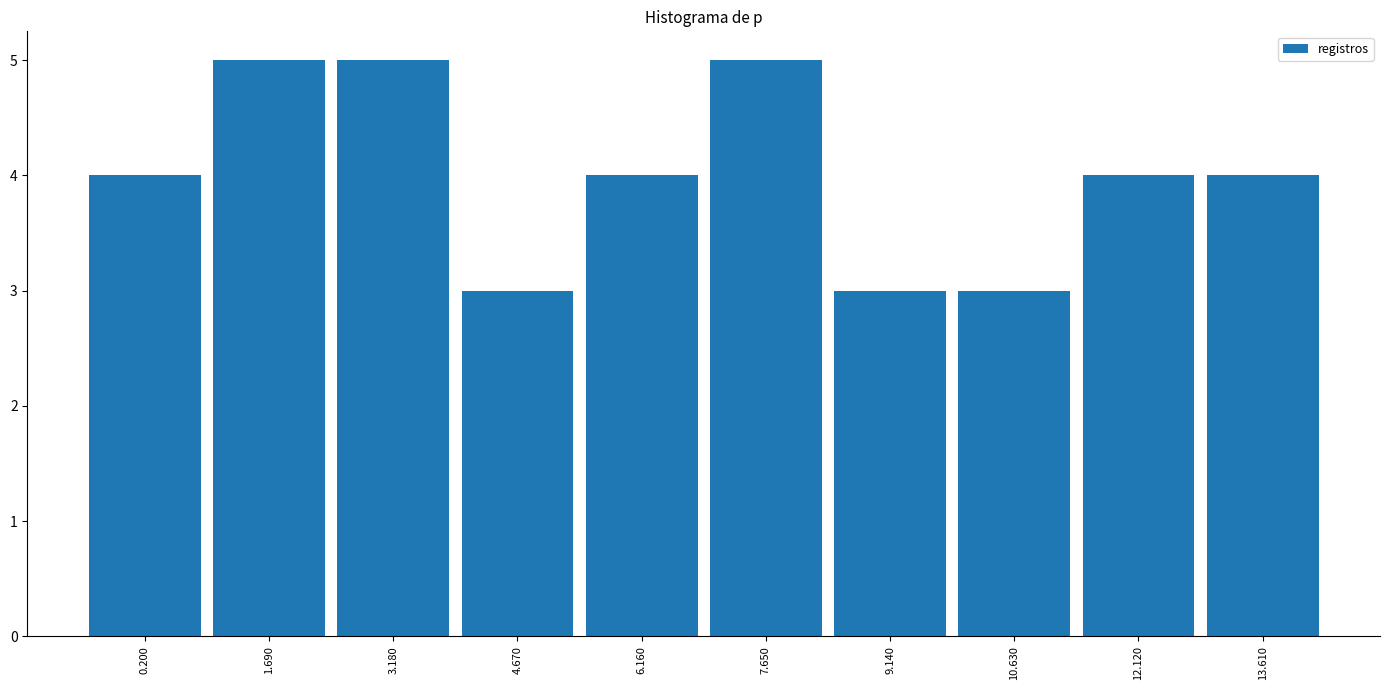

Reading left to right, transcribe all the data shown in this chart.

0.200=4	1.690=5	3.180=5	4.670=3	6.160=4	7.650=5	9.140=3	10.630=3	12.120=4	13.610=4